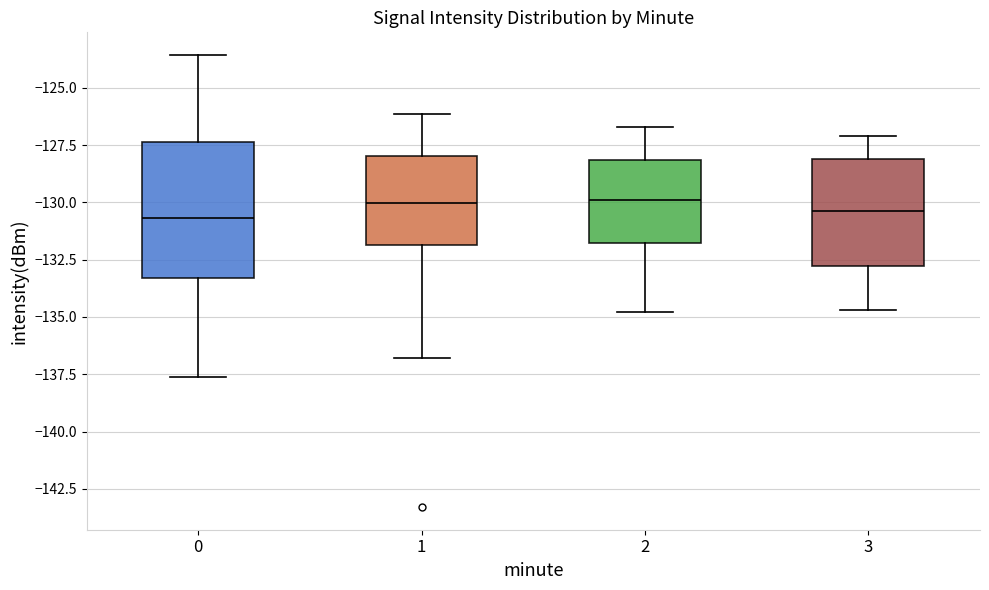

Reading left to right, read every box against the y-axis: the position of its median line, the range the box covers, and the ends of its whiskers. The values are not printed on the chart, so give them approximately, as read against the axis.

0: median -130.5, box -133.5 to -127.5, whiskers -137.5 to -123.5
1: median -130.0, box -132.0 to -128.0, whiskers -137.0 to -126.0
2: median -130.0, box -132.0 to -128.0, whiskers -135.0 to -126.5
3: median -130.5, box -133.0 to -128.0, whiskers -134.5 to -127.0